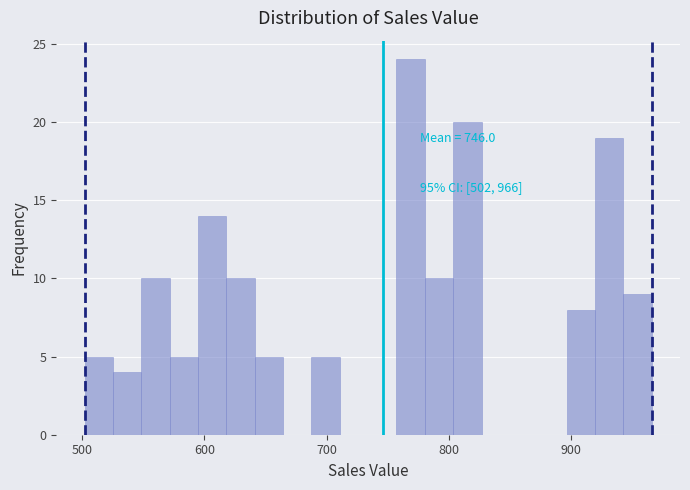

Read against the x-axis, roughly where is the centre of the tallest bar?

770